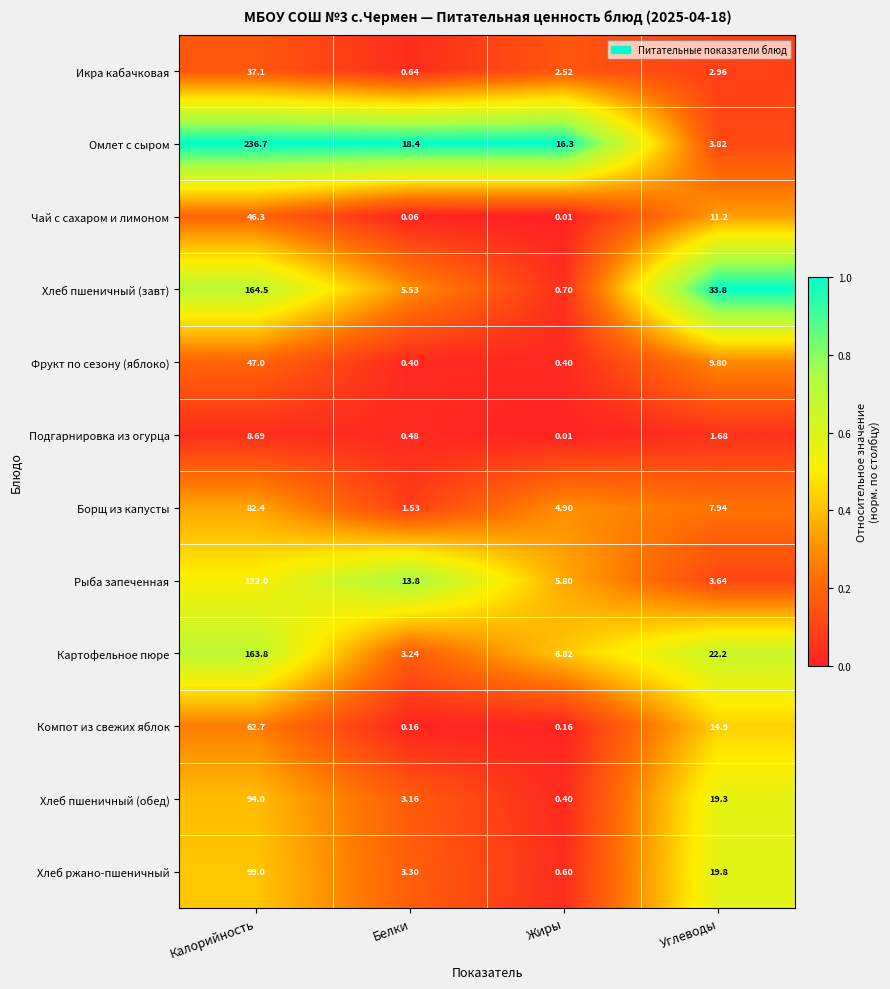

At which category does the chart reach its peak across all series?

Калорийность